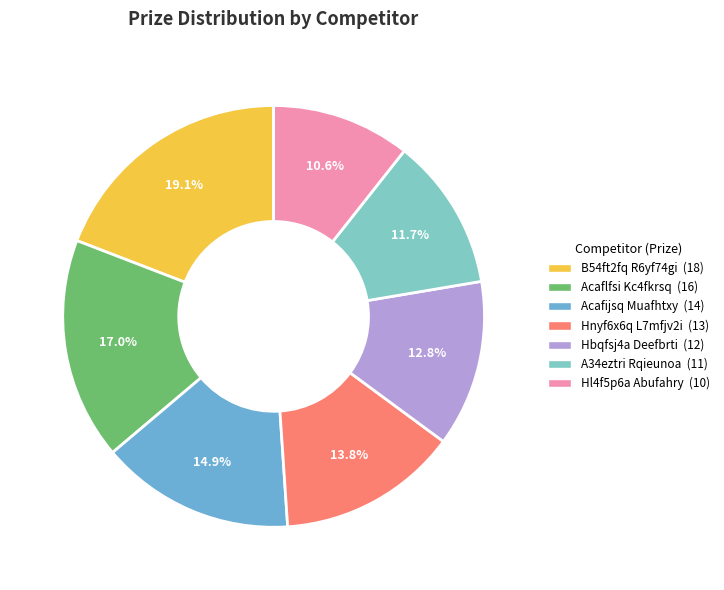

How many slices are in this pie chart?

7